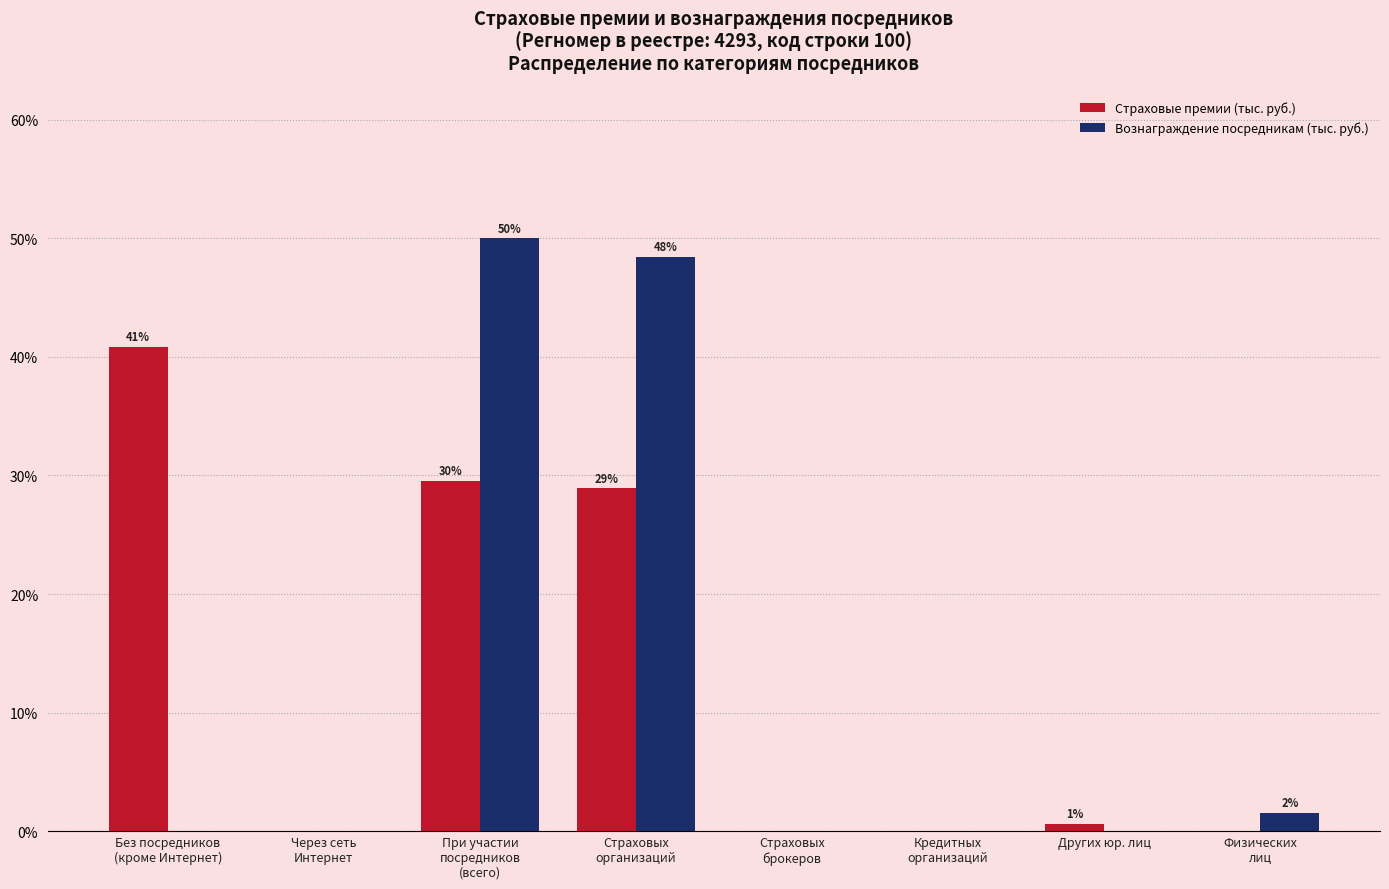

What is the highest value of the Страховые премии (тыс. руб.) series?

40.9